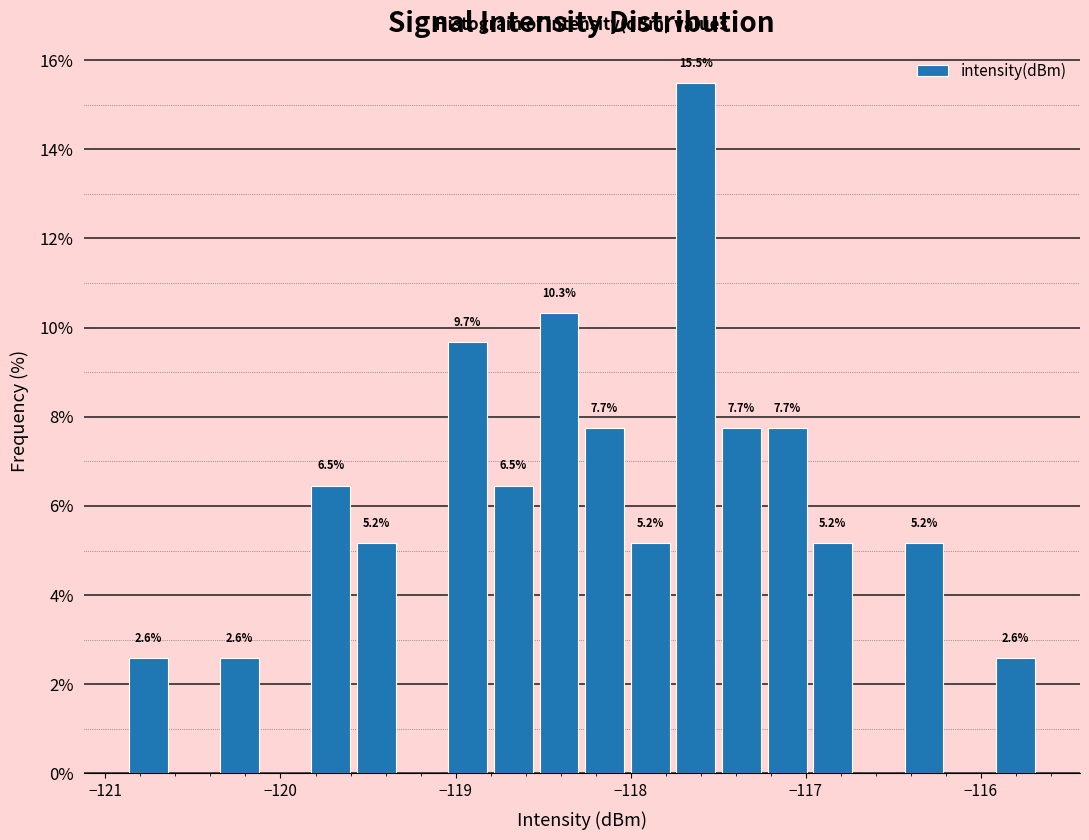

Around what value on the x-axis is the tallest bar? Give the approximate position of its centre, as read against the axis.

-117.6